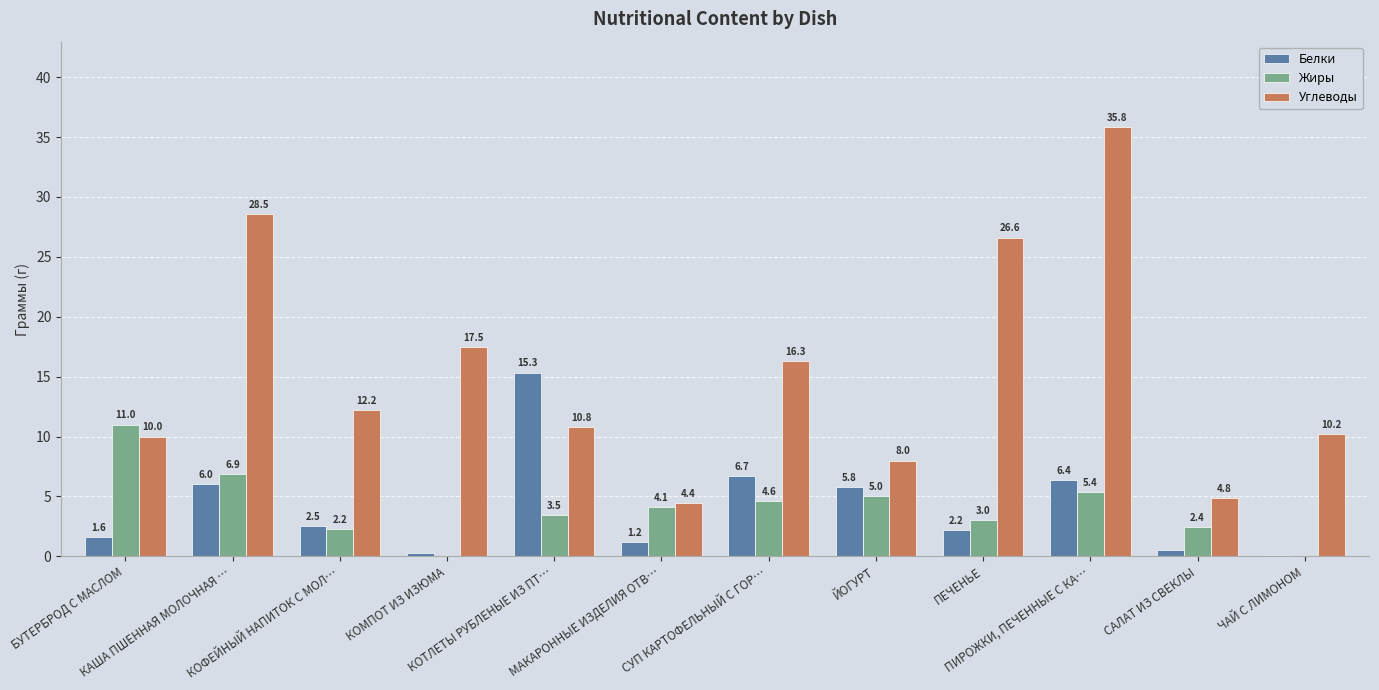

What is the sum of all Белки values?

48.7